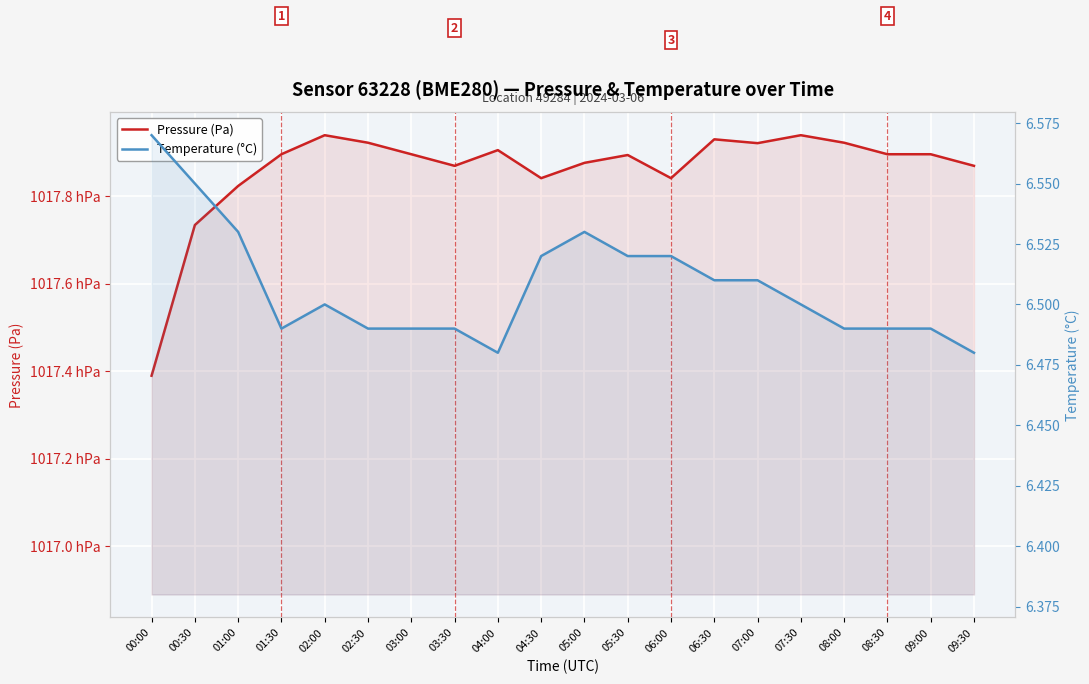

List the labels in order of Temperature (°C) value, smallest first.

04:00, 09:30, 01:30, 02:30, 03:00, 03:30, 08:00, 08:30, 09:00, 02:00, 07:30, 06:30, 07:00, 04:30, 05:30, 06:00, 01:00, 05:00, 00:30, 00:00